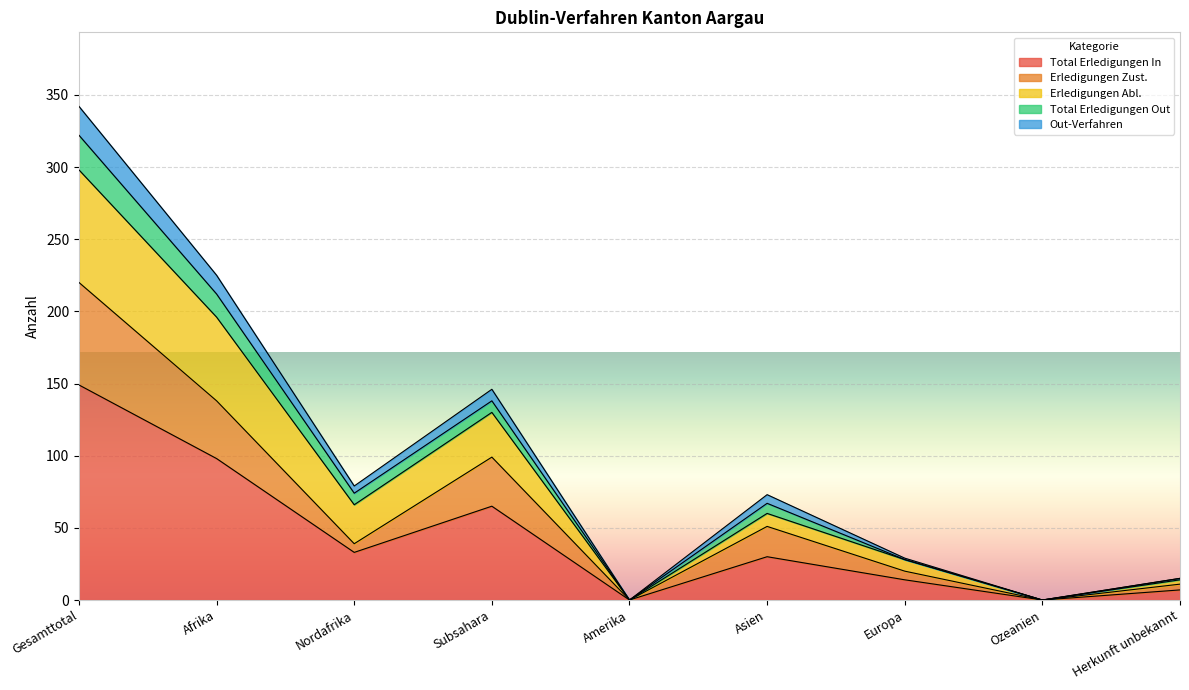

Which category has the highest value across all series?

Gesamttotal